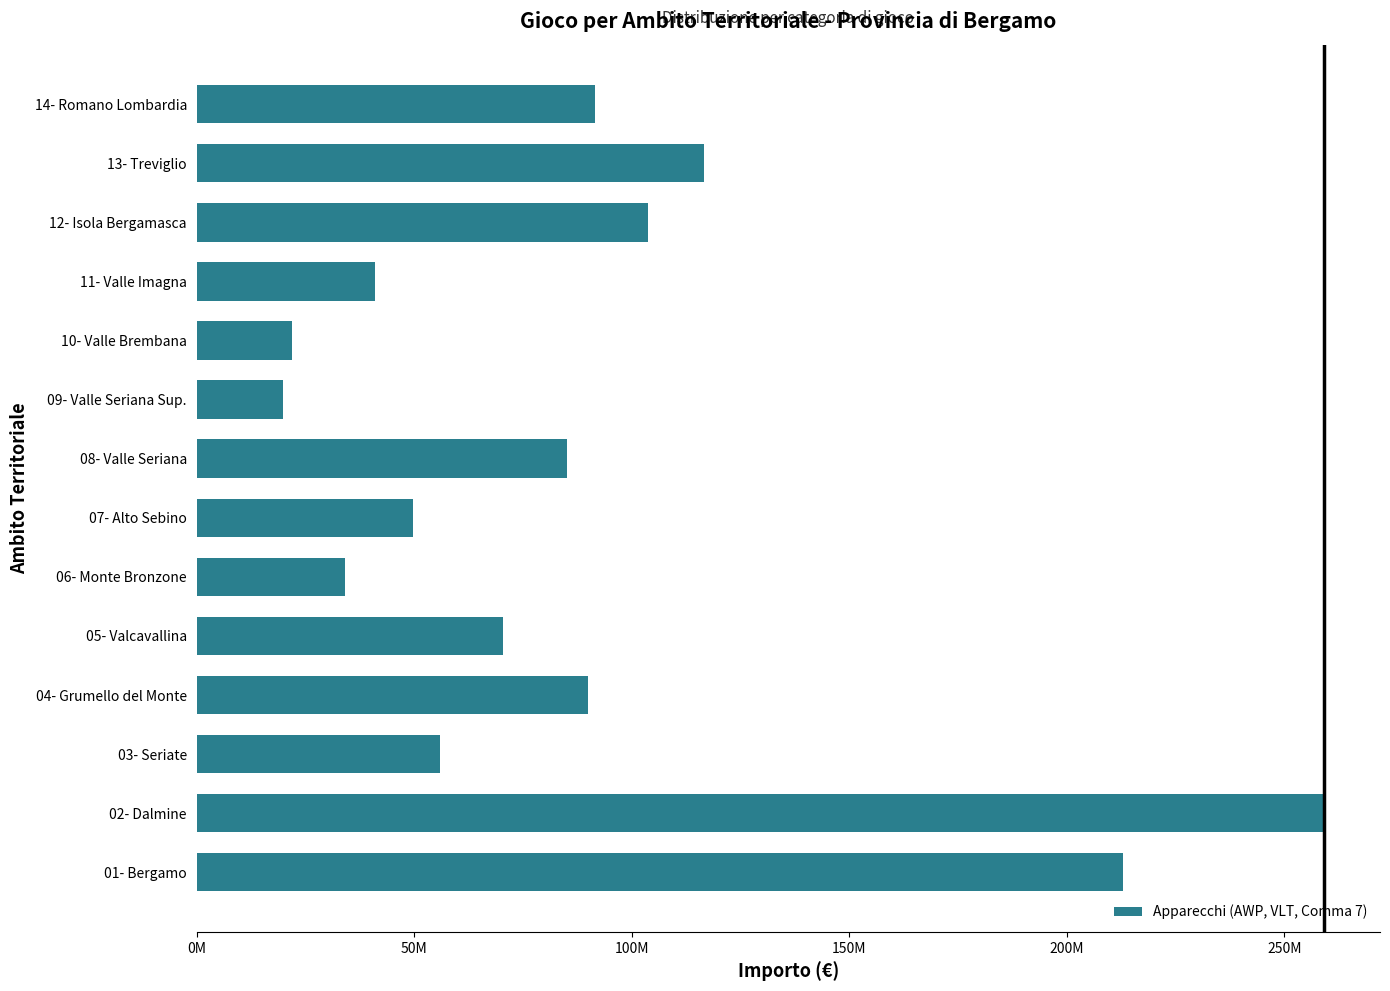

Does the chart contain any negative values?

No